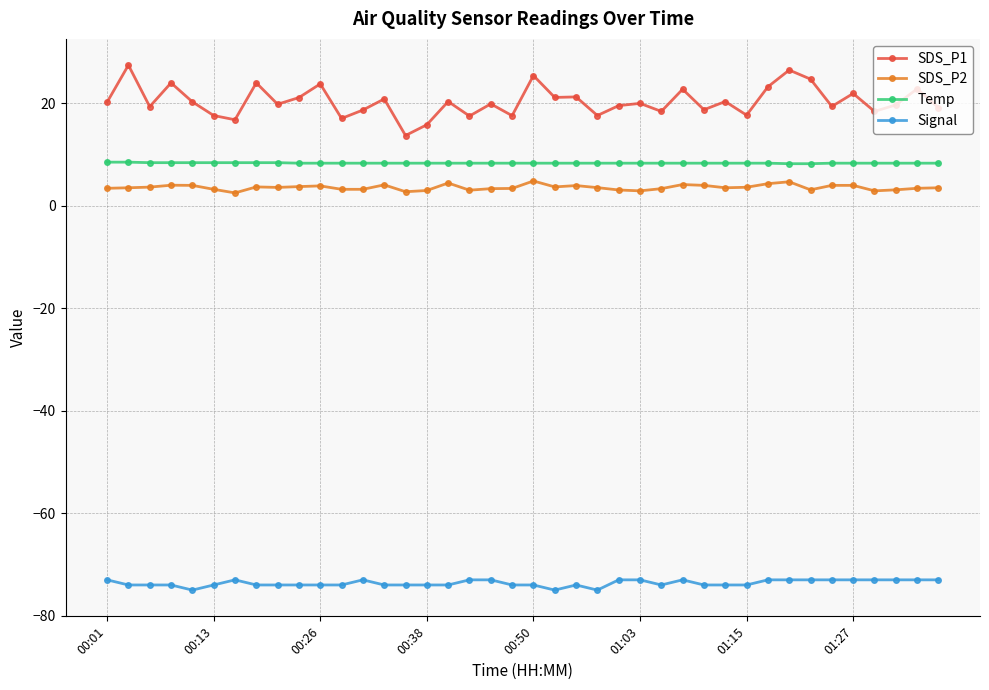

Which series has the widest spread of values?

SDS_P1